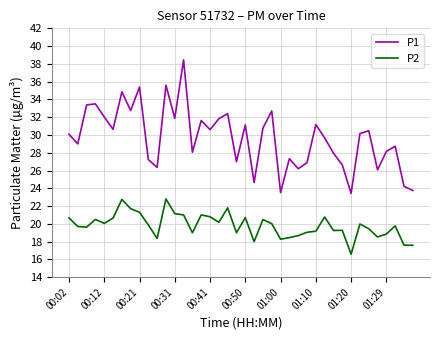

True or false: P2 and P1 cross at least once.

False